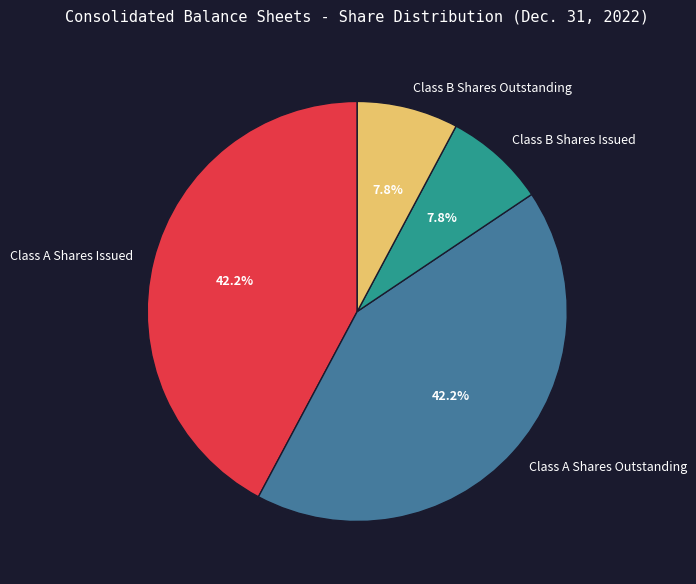

True or false: Class A Shares Issued accounts for 42% of the total.

True